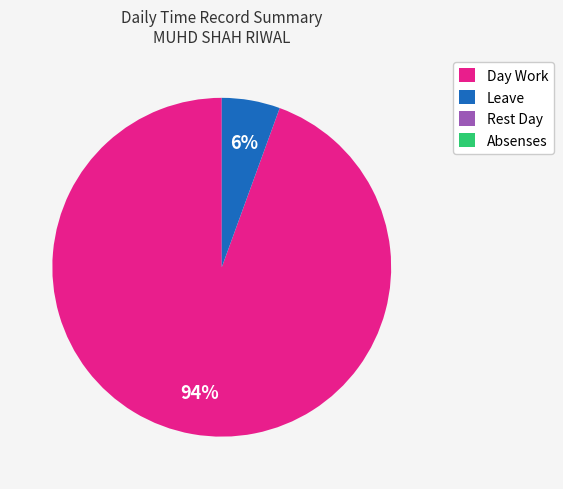

Is it true that Day Work is 87% of the pie?

False